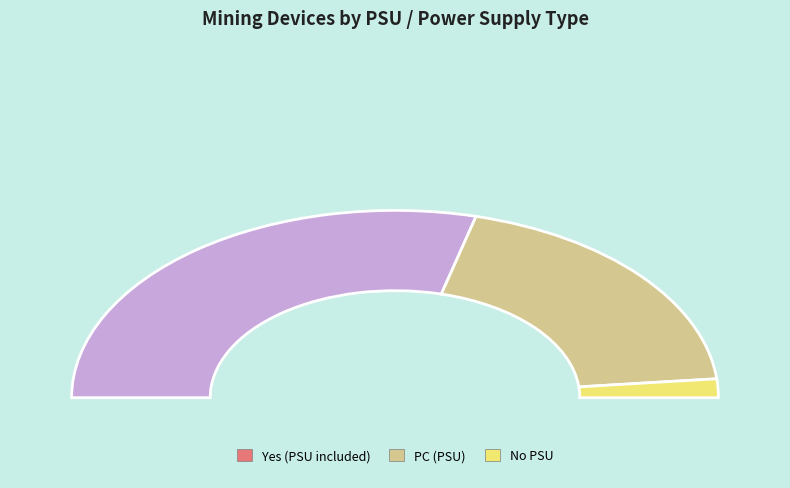

Count the number of slices in the pie.

3